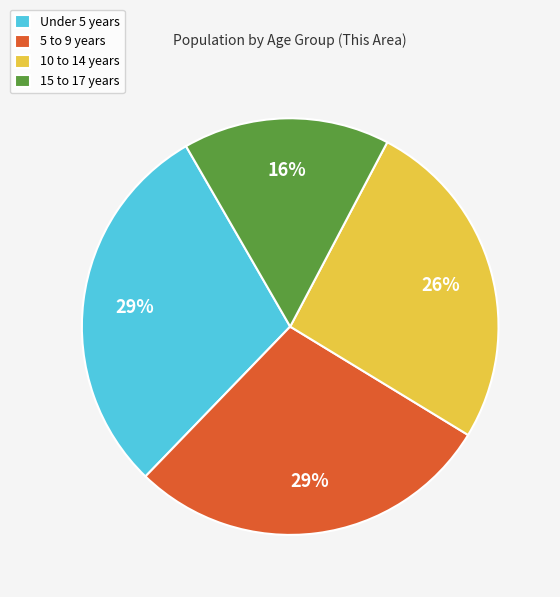

What is the smallest slice in the pie chart?

15 to 17 years